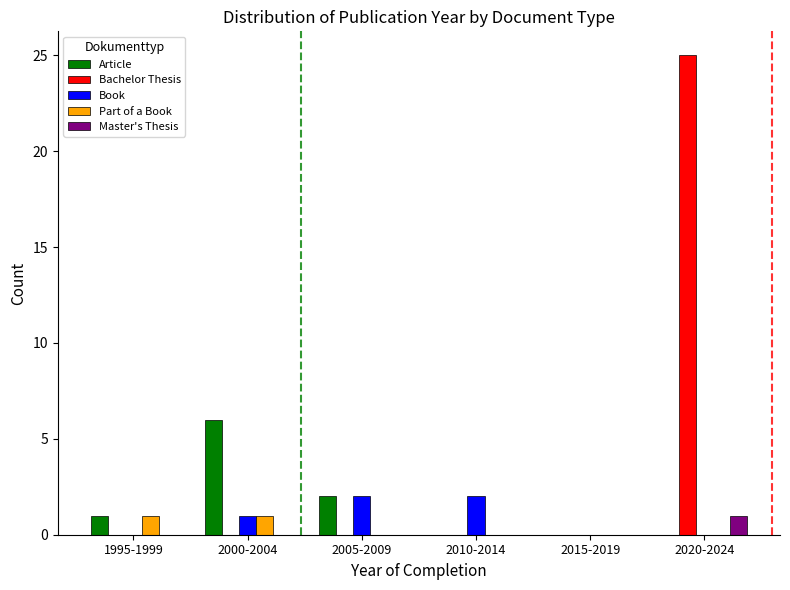

Which category has the highest value across all series?

2020-2024